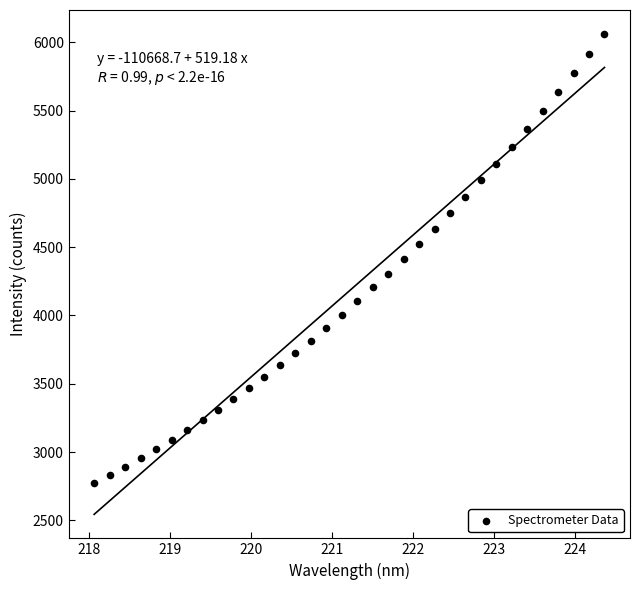

What is the range of Y values (max minus min)?

3287.8